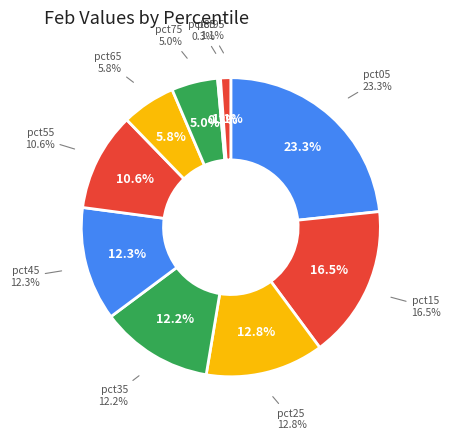

To the nearest percent, what is the average slice percentage?

10%